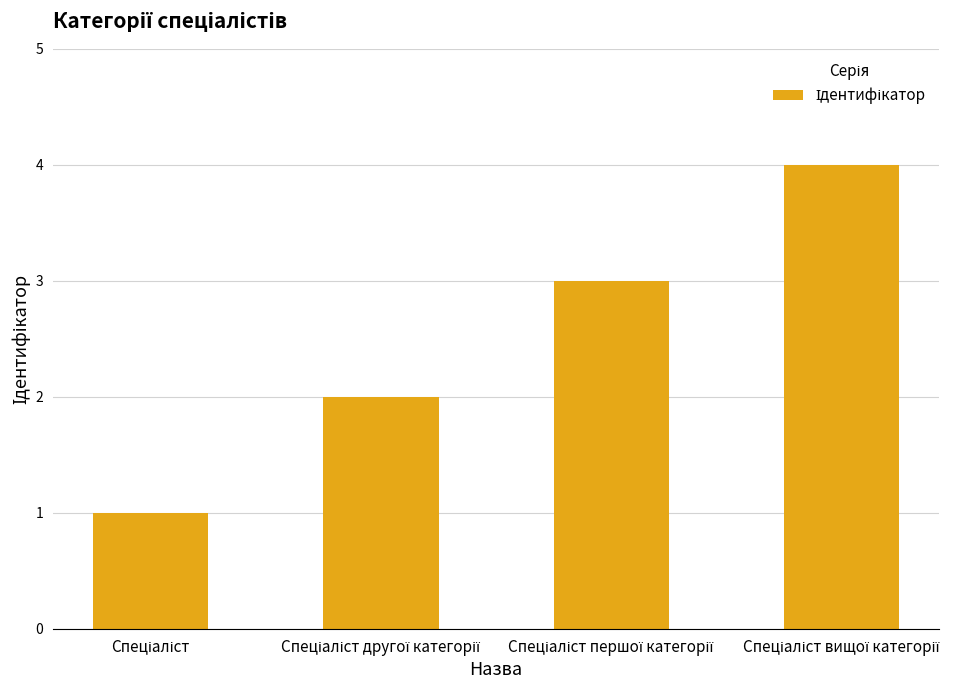

What is the greatest value displayed?

4